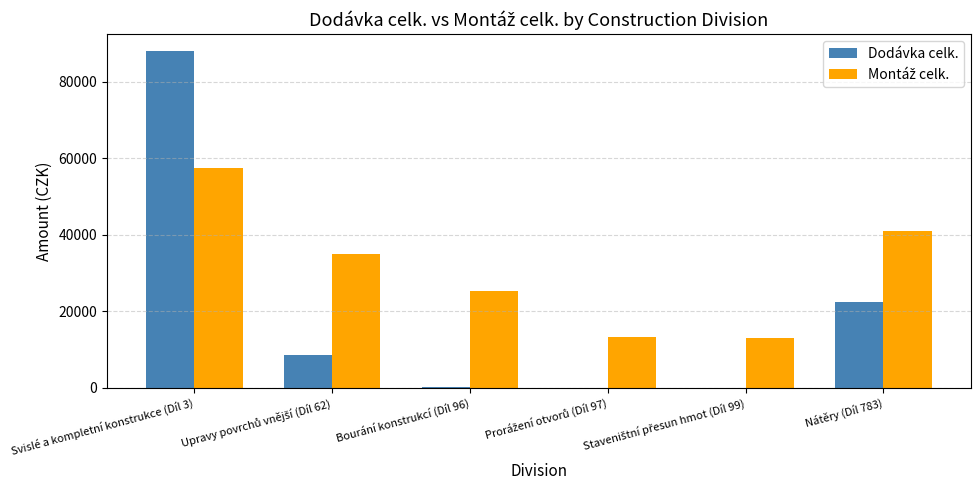

At which category is the sum across all series the highest?

Svislé a kompletní konstrukce (Díl 3)